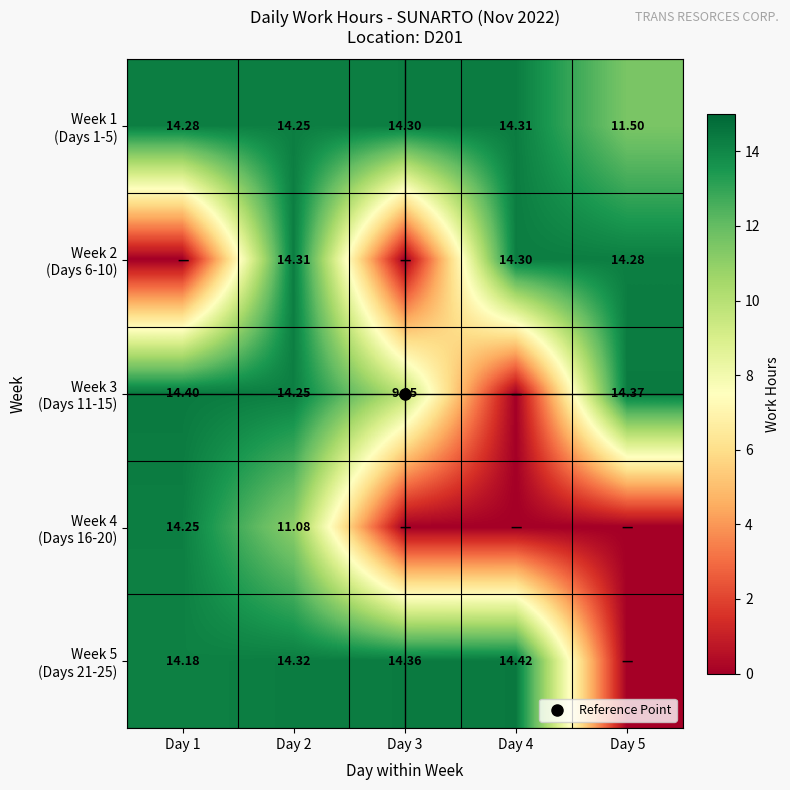

Which category has the lowest value in the Week 5 (Days 21-25) series?

Day 5